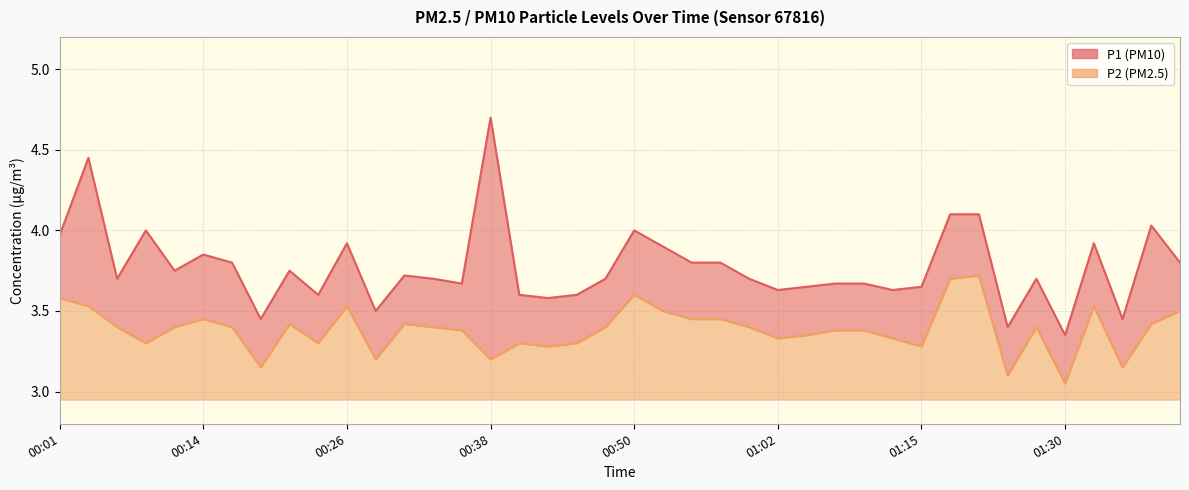

The P2 series shows 3.0 at 01:30. True or false?

True